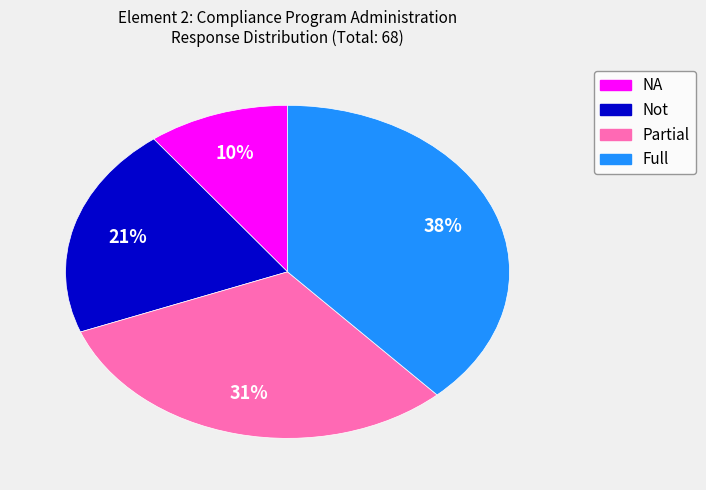

Which category has the biggest portion of the pie?

Full